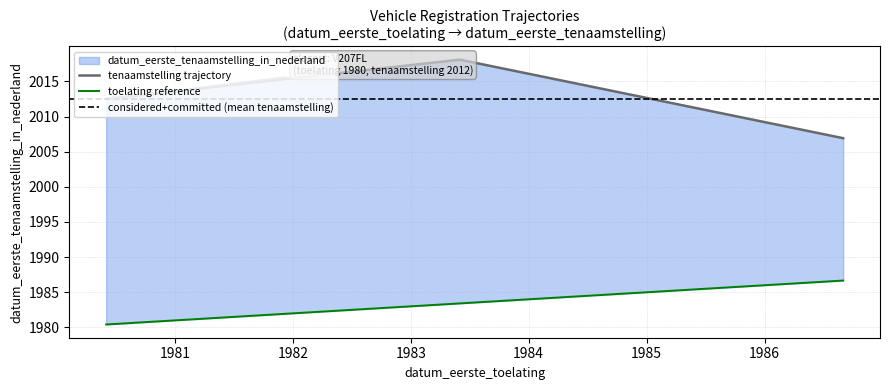

Is it true that the value at 19860825 is 2006.9?

True